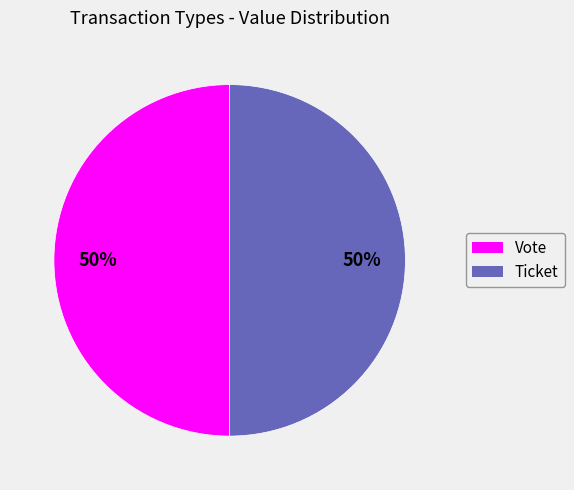

To the nearest percent, what is the combined percentage of Ticket and Vote?

100%